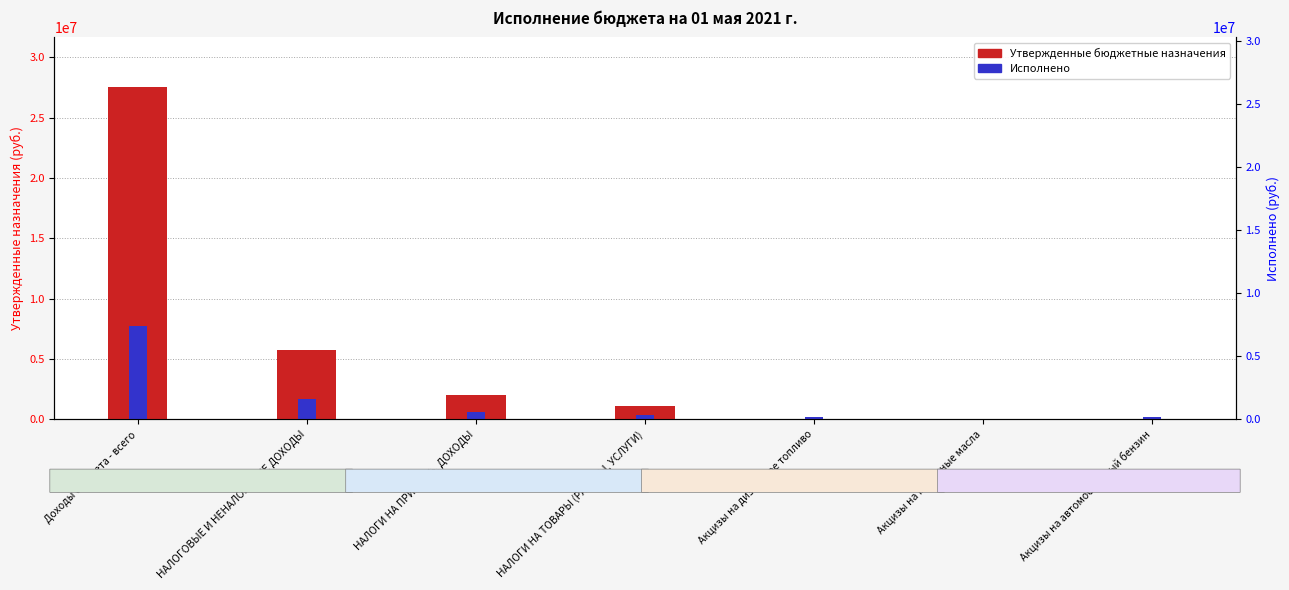

What is the total value across all series at Акцизы на автомобильный бензин?

208674.6